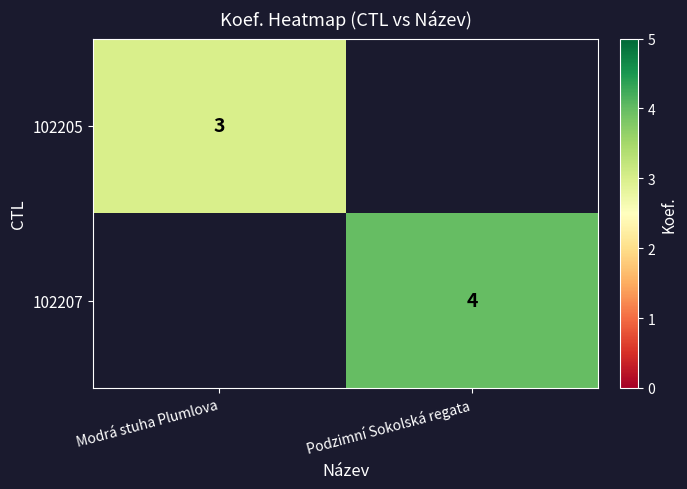

True or false: 102207 has a value of 4 at Podzimní Sokolská regata.

True